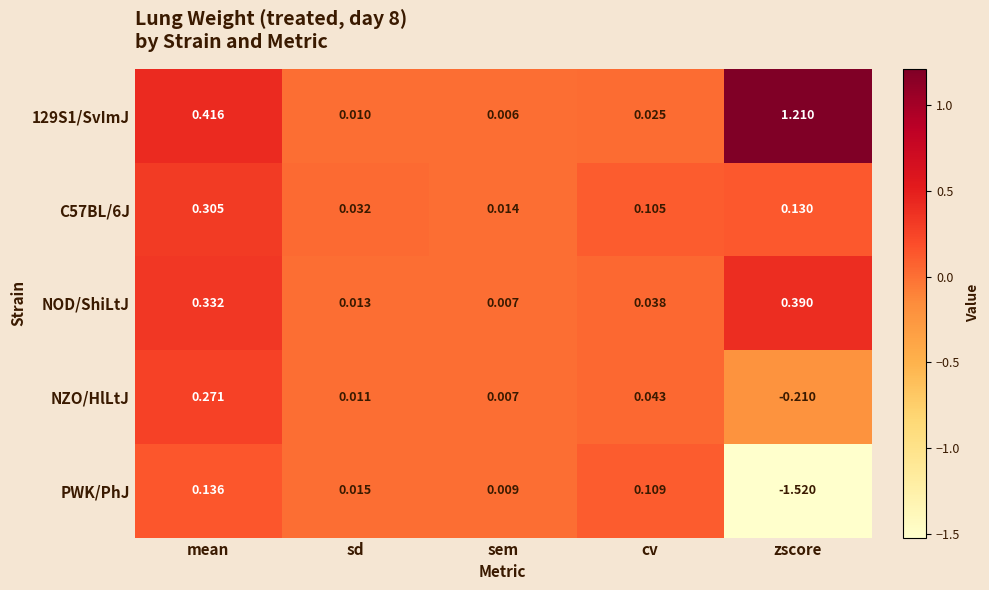

Rank the categories by 129S1/SvImJ value from highest to lowest.

zscore, mean, cv, sd, sem